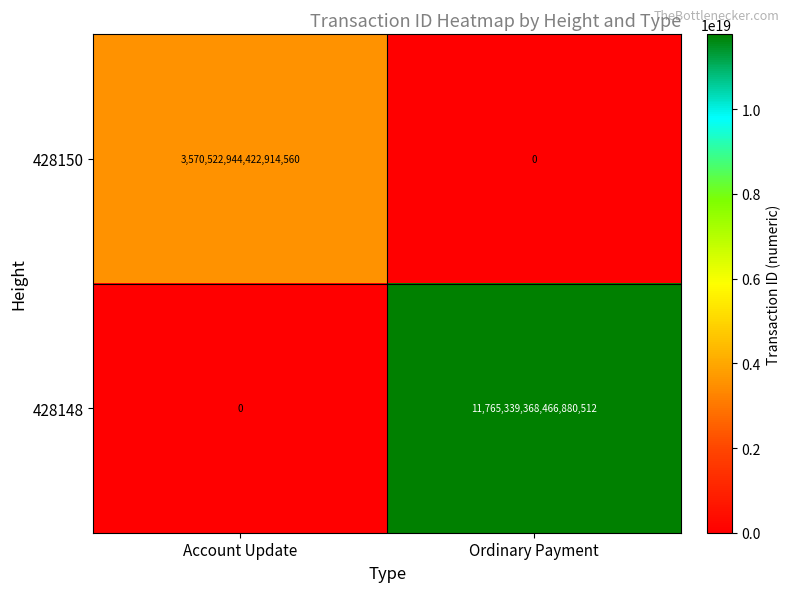

Rank the series by their maximum value, from lowest to highest.

428150, 428148